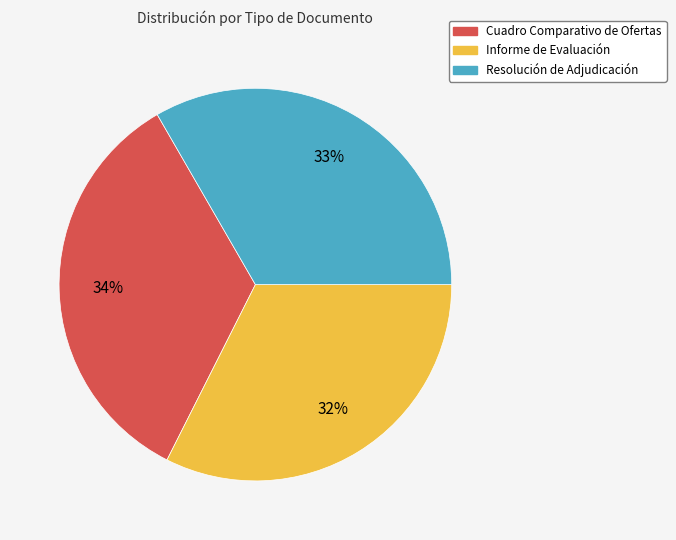

Is Informe de Evaluación the majority of the pie?

No